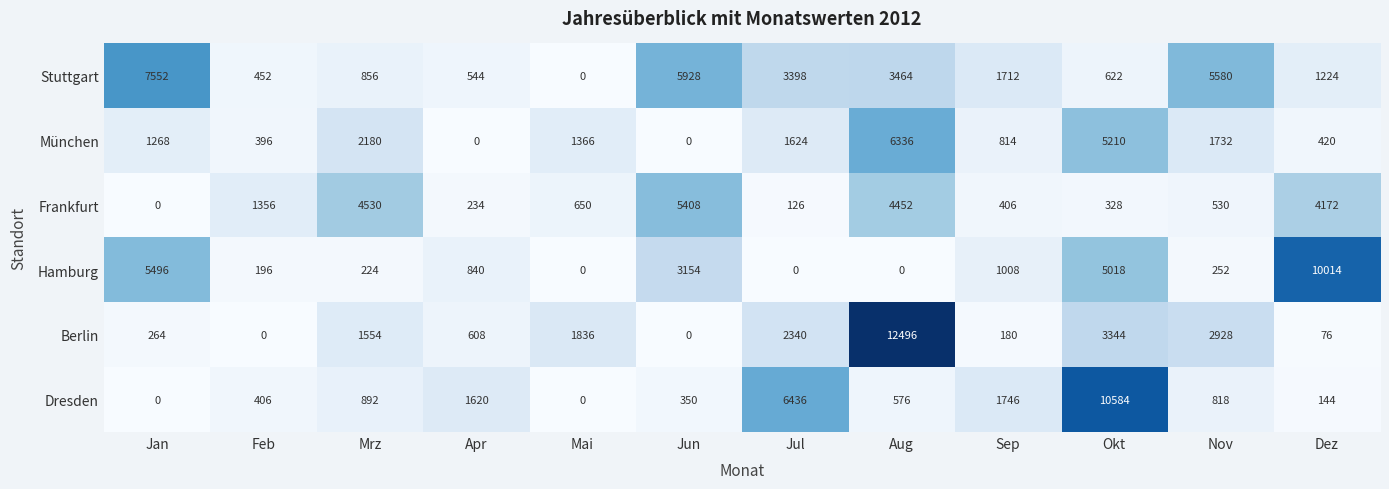

Which series has the largest total across all categories?

Stuttgart